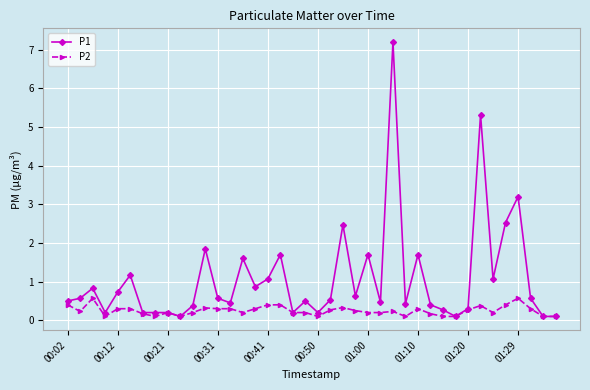

How many lines are shown in the chart?

2